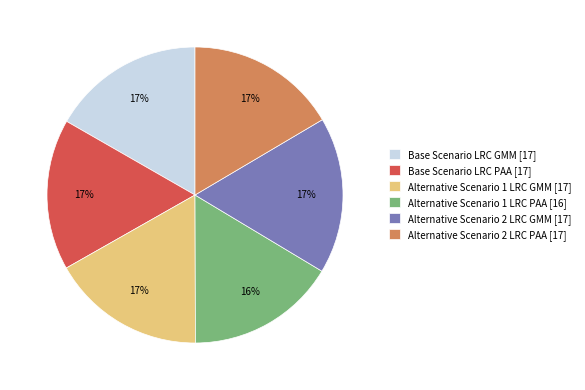

Combined, do Base Scenario LRC GMM [17] and Alternative Scenario 2 LRC GMM [17] account for over 50%?

No